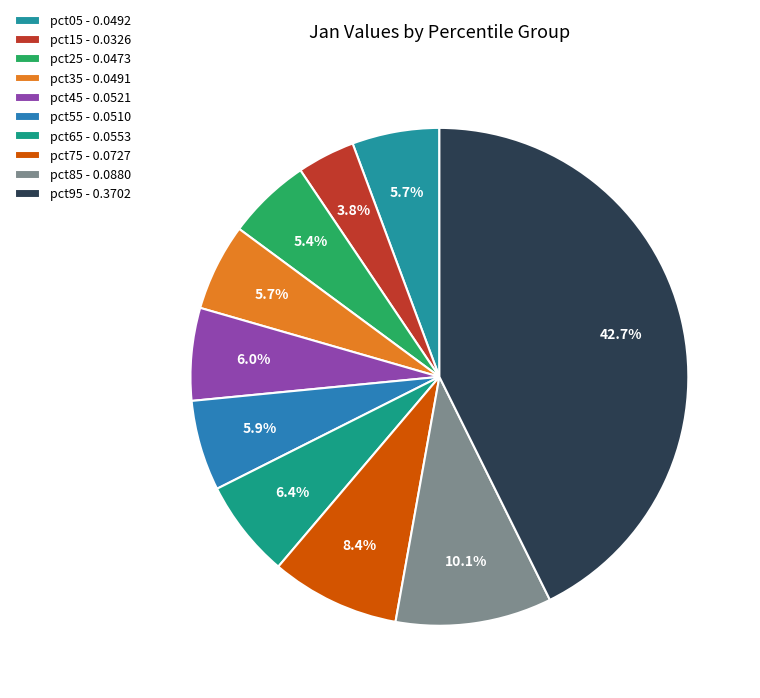

How many segments does this pie chart have?

10